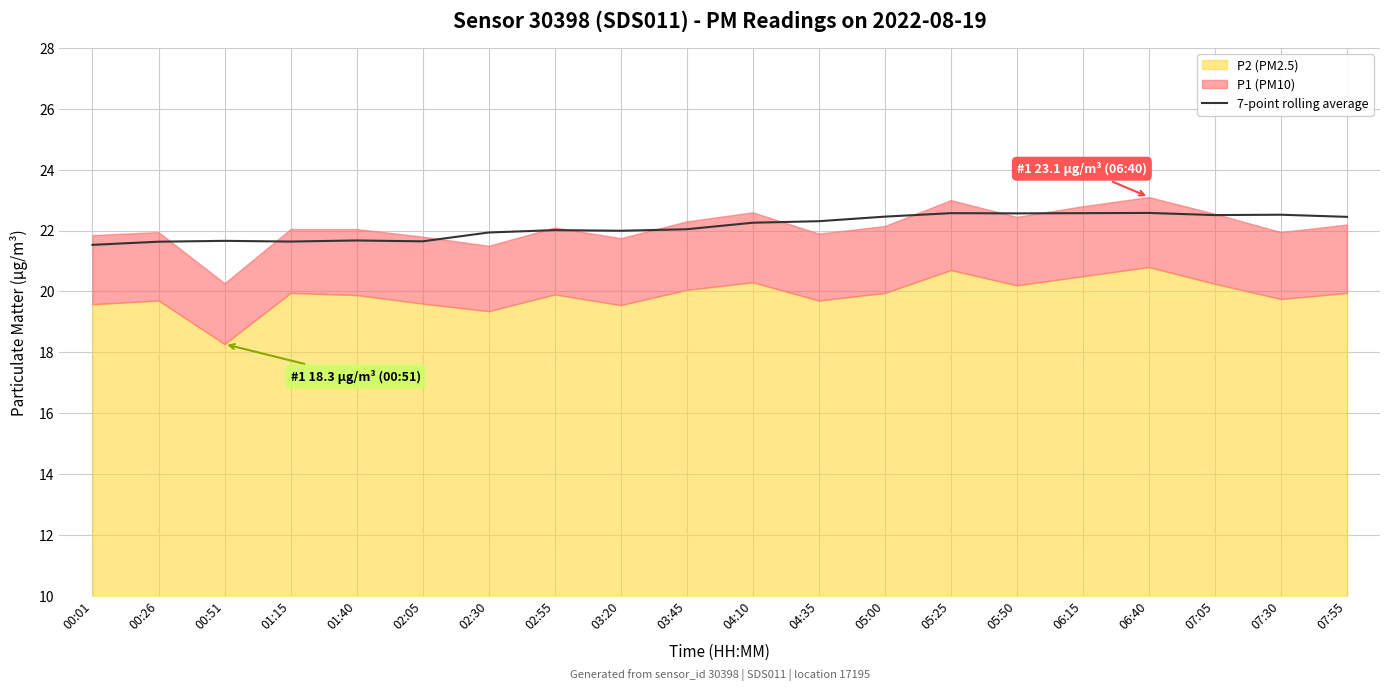

Where is the first local maximum?

00:51